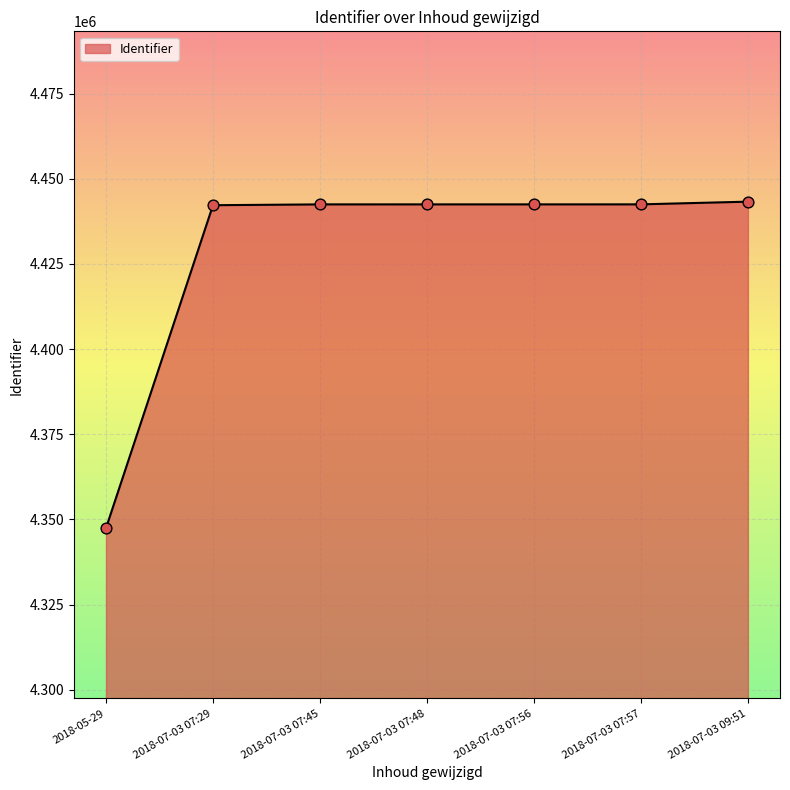

What is the ratio of the value at 2018-07-03 07:45 to the value at 2018-07-03 07:57?

1.0